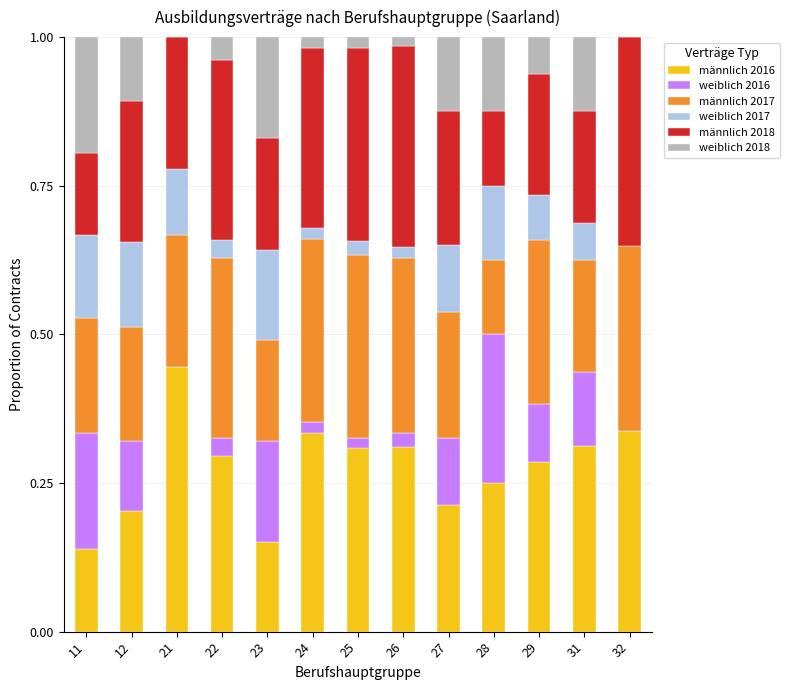

The männlich 2016 series shows 0.8 at 21. True or false?

False